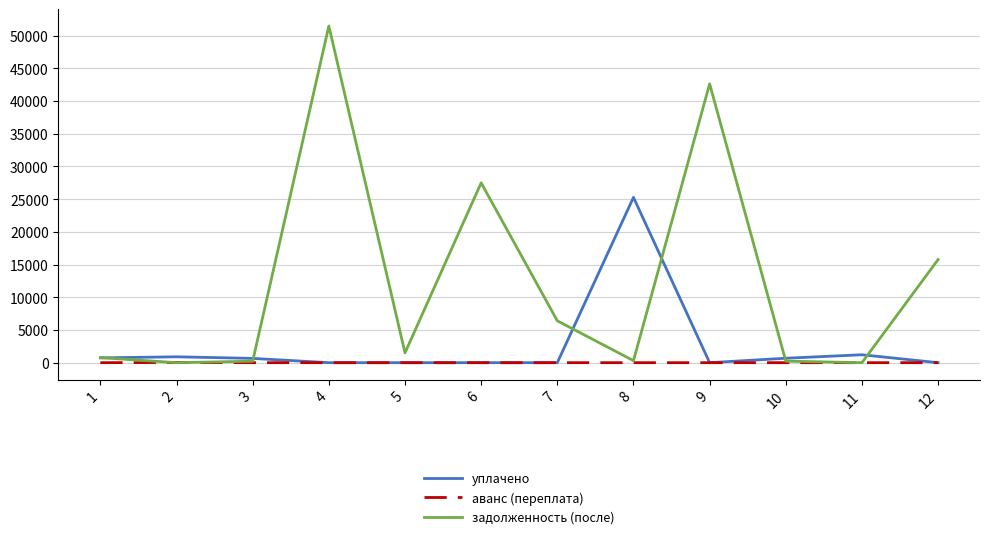

What are all the series names shown in the legend?

уплачено, аванс (переплата), задолженность (после)